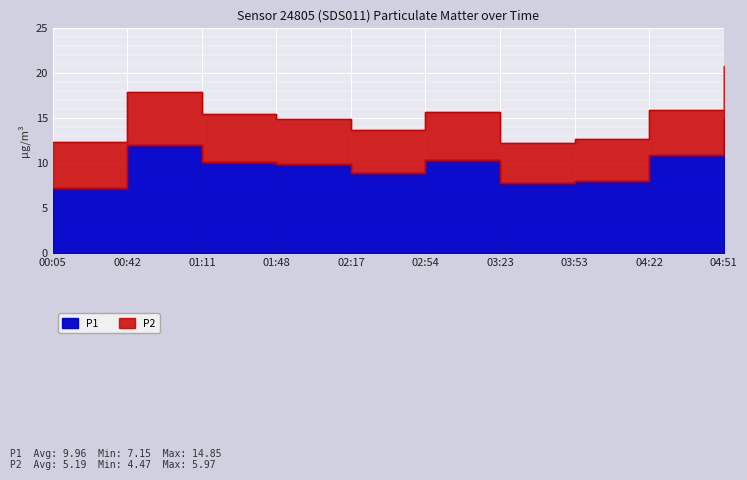

Rank the categories by value from lowest to highest.

00:05, 03:23, 03:53, 02:17, 01:48, 01:11, 02:54, 04:22, 00:42, 04:51